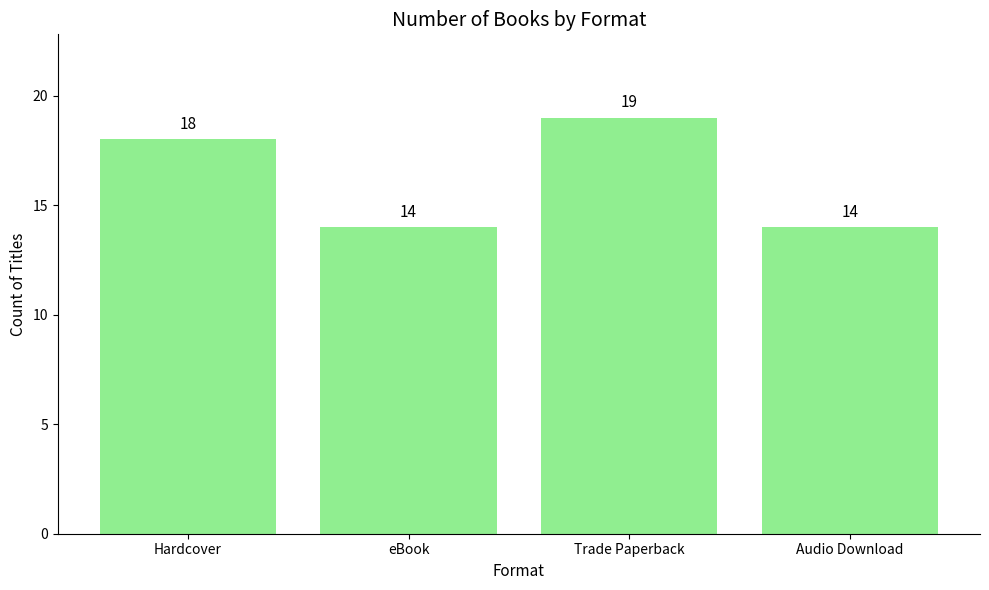

What is the label of the 4th bar from the right?

Hardcover